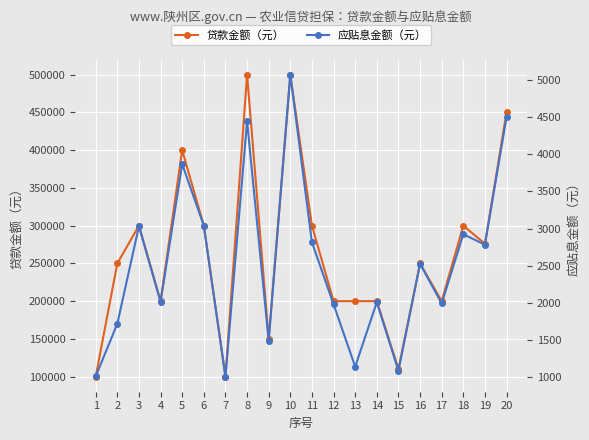

Is this an area chart (filled region under the line)?

No